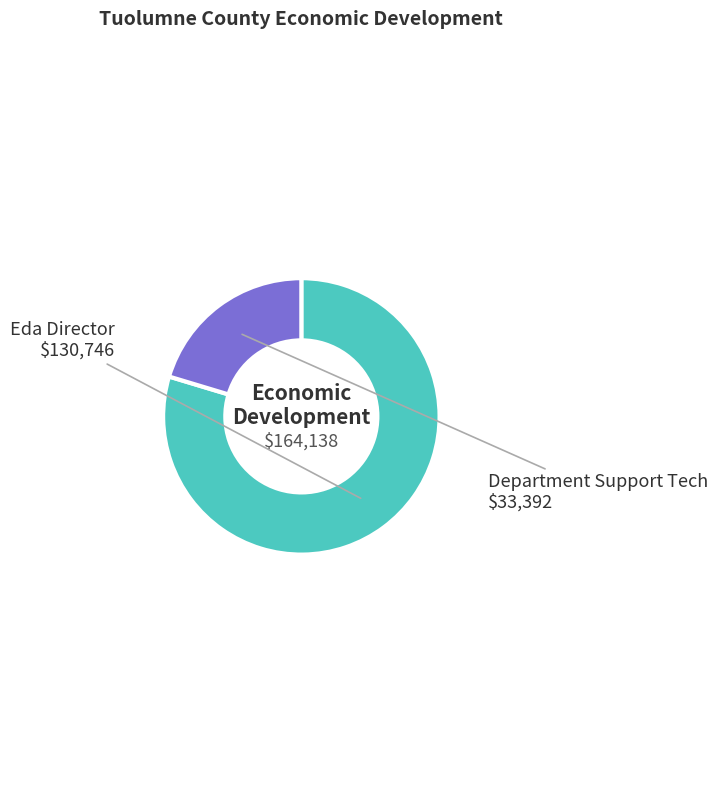

The Eda Director slice represents 68% of the pie. True or false?

False